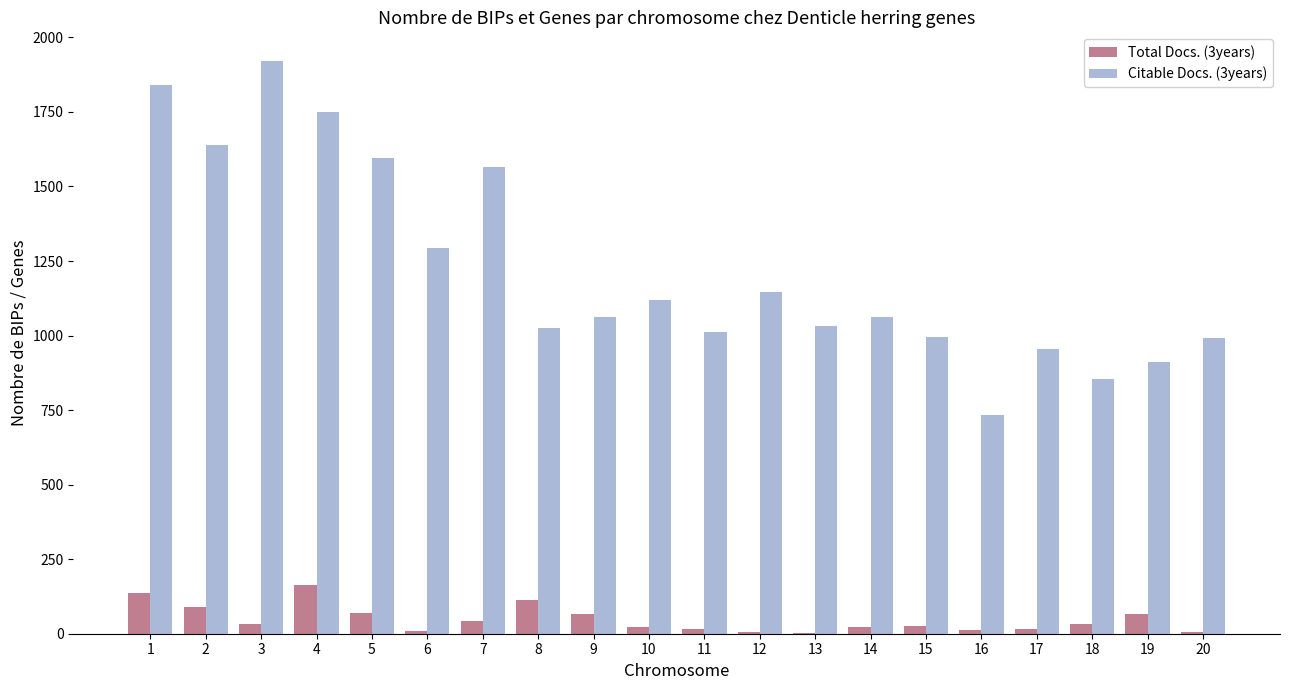

What is the sum of the Citable Docs. (3years) values at 12 and 10?

2265